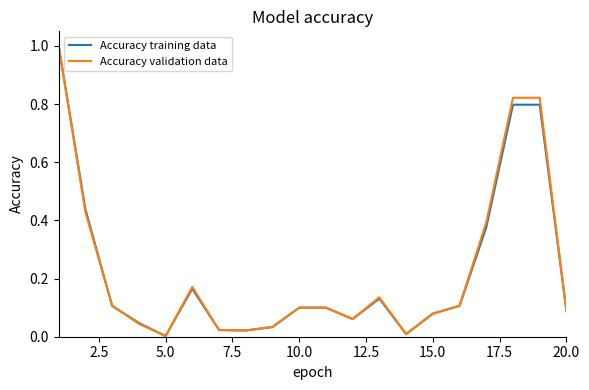

What is the maximum value for Accuracy training data?

1.0